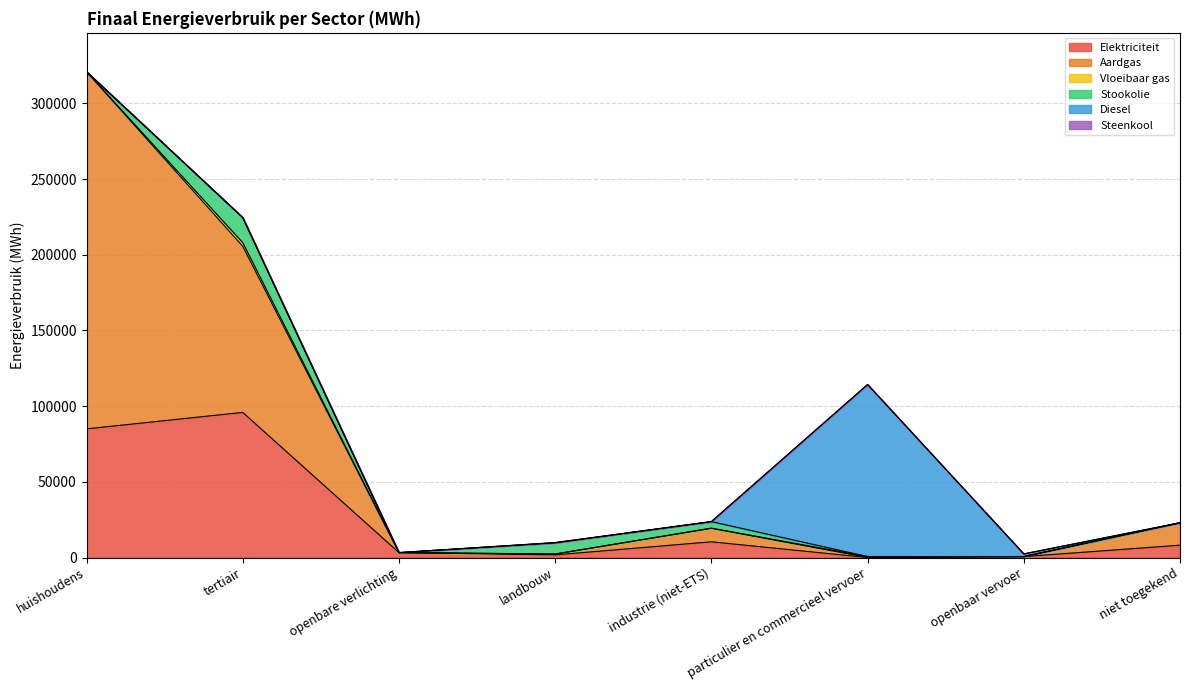

At which category is the sum across all series the highest?

huishoudens